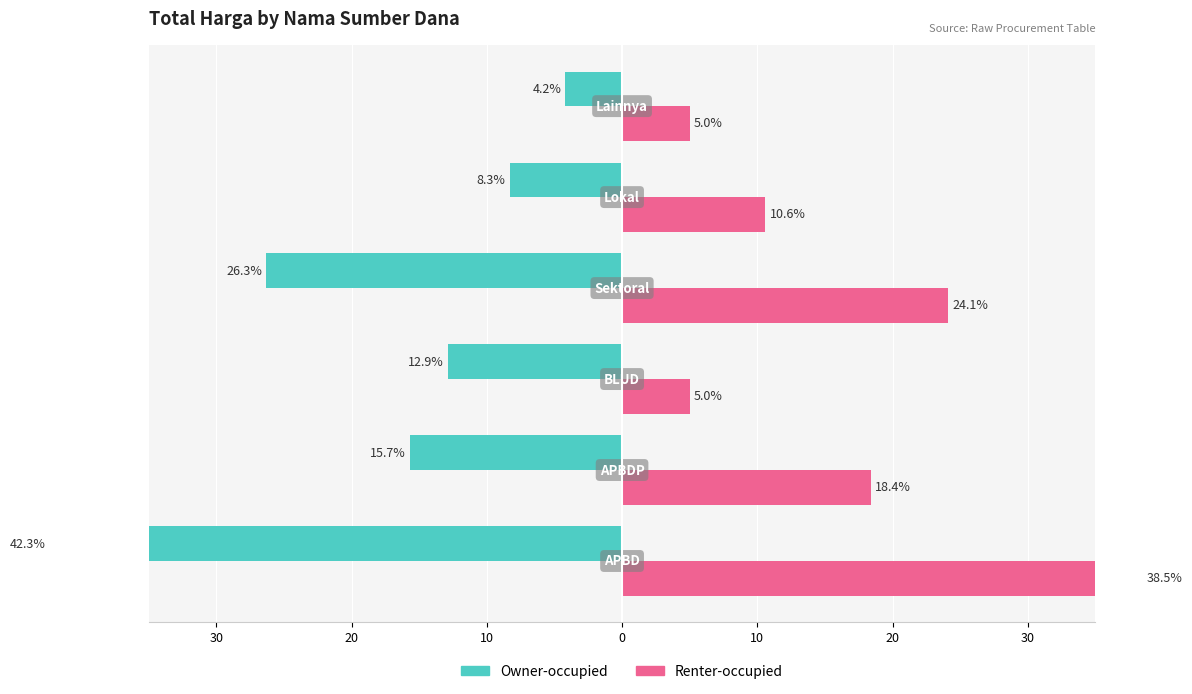

Reading left to right, list all the values displayed in this chart.

Owner-occupied: -42.3	-15.7	-12.9	-26.3	-8.3	-4.2
Renter-occupied: 38.5	18.4	5.0	24.1	10.6	5.0